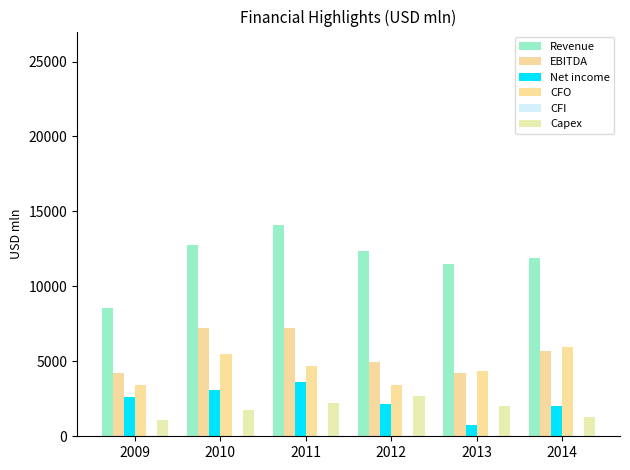

What is the approximate value of CFO at 2010, to the nearest 10?

5510